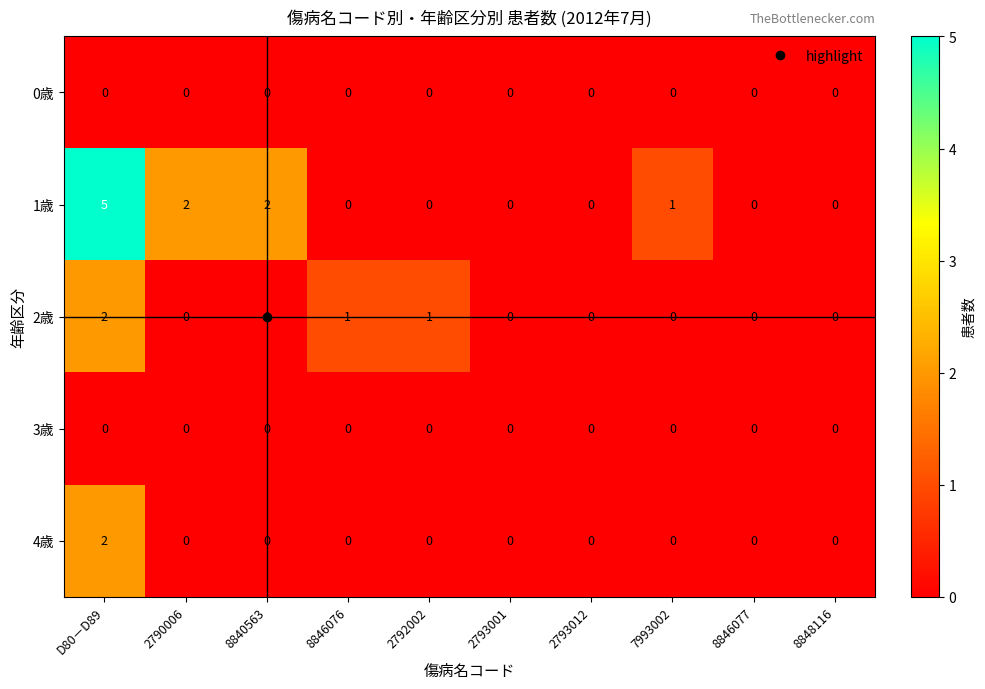

Which series has the largest total across all categories?

1歳